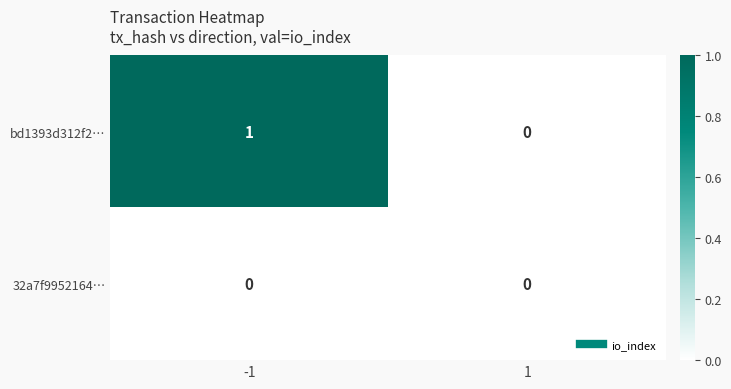

Rank the series at -1 from highest to lowest value.

bd1393d312f2…, 32a7f9952164…